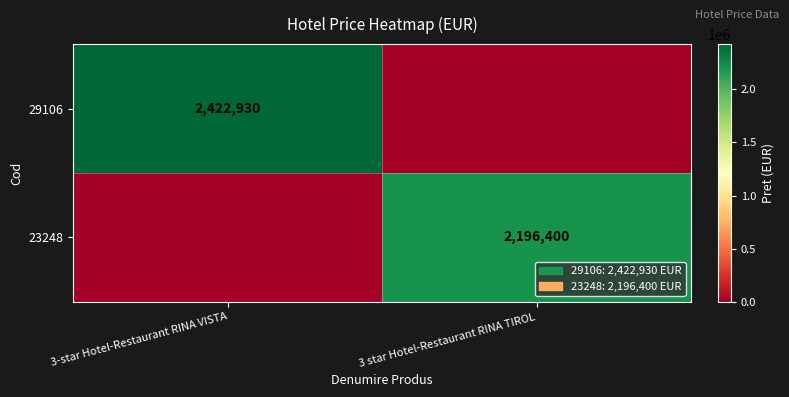

Is it true that 29106 equals 3952464 at 3-star Hotel-Restaurant RINA VISTA?

False